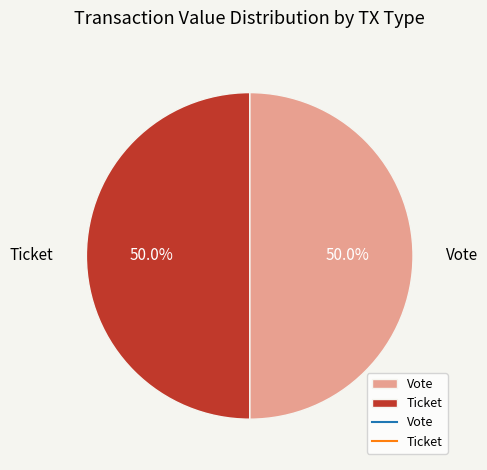

Combined, what portion of the pie is Ticket and Vote?

100.0%